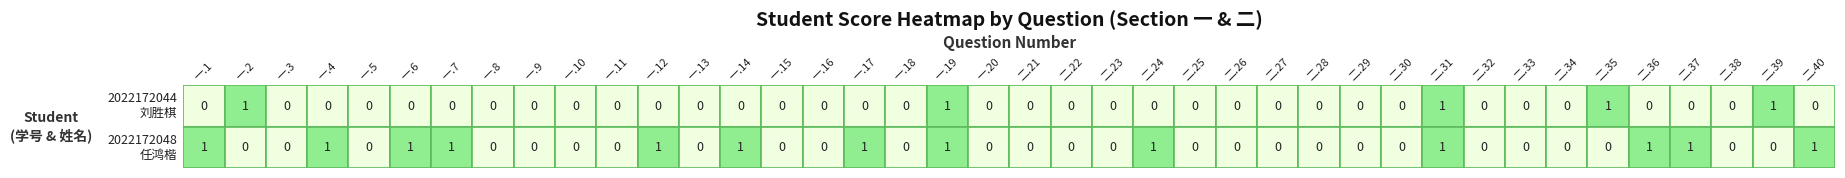

Reading left to right, what are all the values shown in this chart?

2022172044
刘胜棋: 0	1	0	0	0	0	0	0	0	0	0	0	0	0	0	0	0	0	1	0	0	0	0	0	0	0	0	0	0	0	1	0	0	0	1	0	0	0	1	0
2022172048
任鸿楷: 1	0	0	1	0	1	1	0	0	0	0	1	0	1	0	0	1	0	1	0	0	0	0	1	0	0	0	0	0	0	1	0	0	0	0	1	1	0	0	1